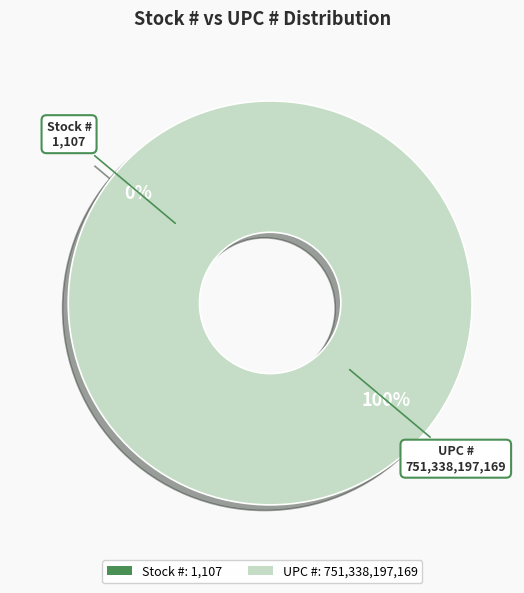

Which category has the biggest portion of the pie?

UPC #